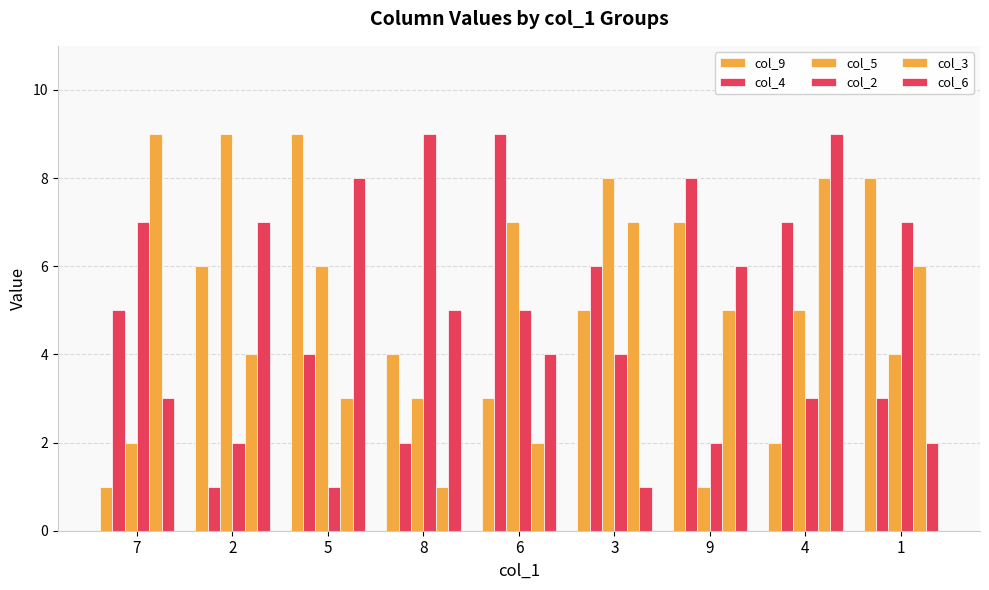

What is the sum of all col_5 values?

45